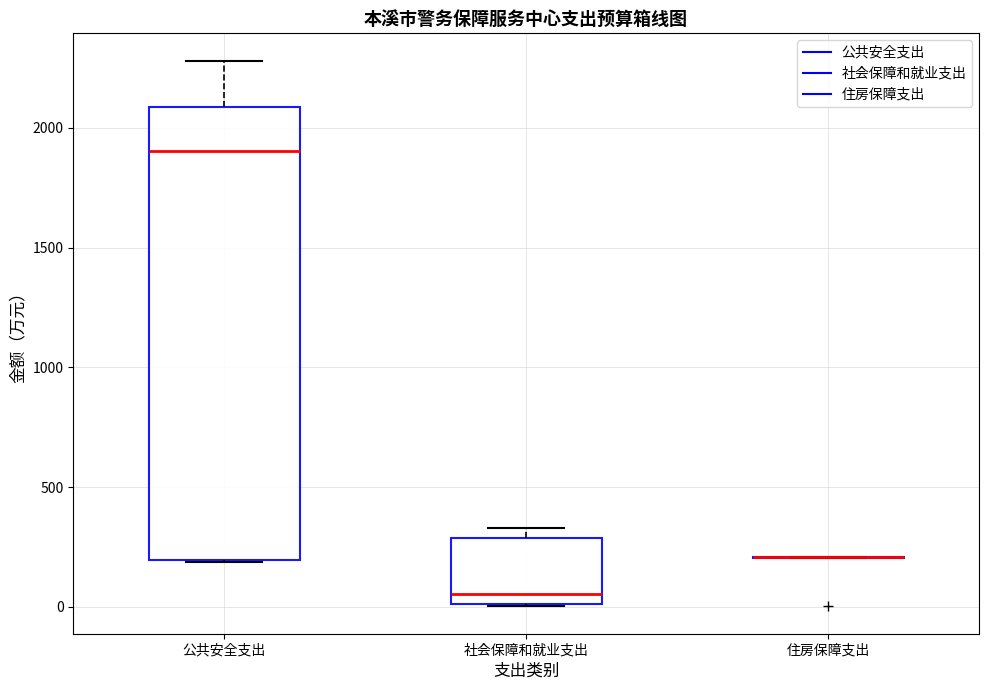

Which box is the tallest, from its lower edge to its upper edge?

公共安全支出